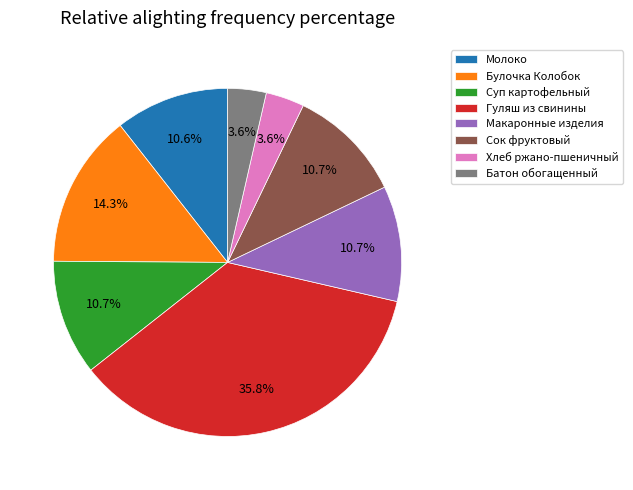

What percentage do Молоко and Гуляш из свинины together represent?

46.4%